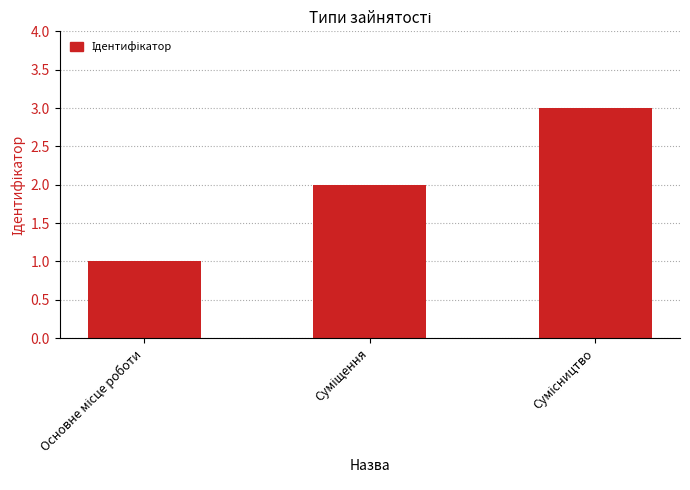

What is the maximum value shown in the chart?

3